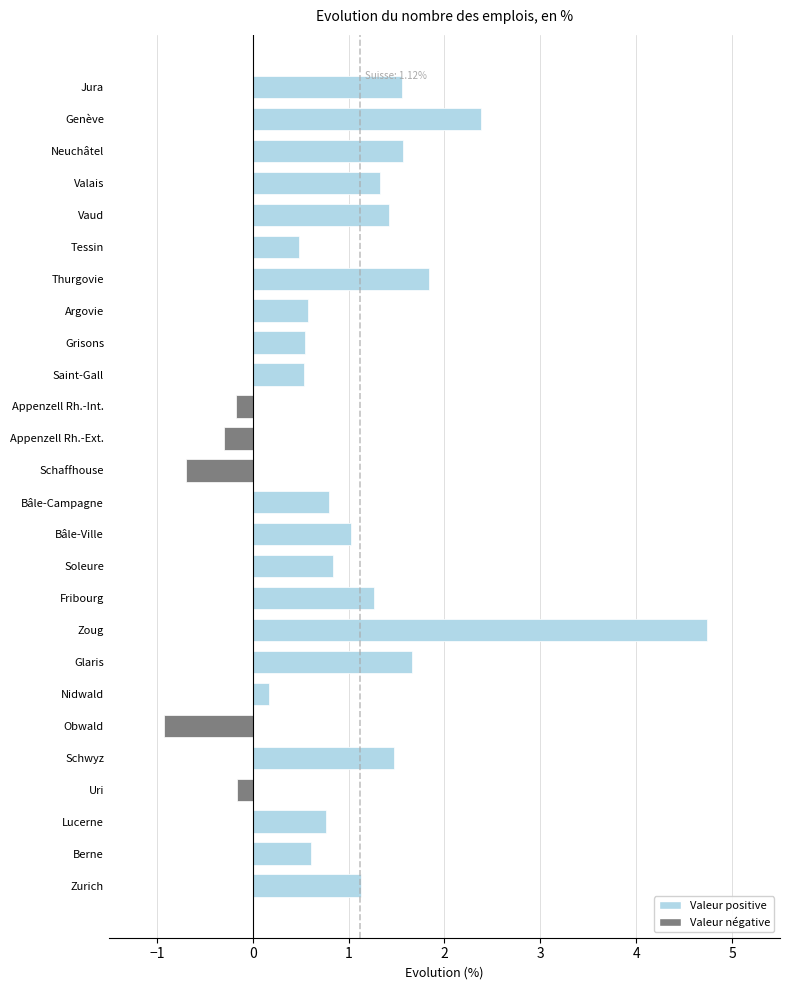

How many data points are above 0?

21